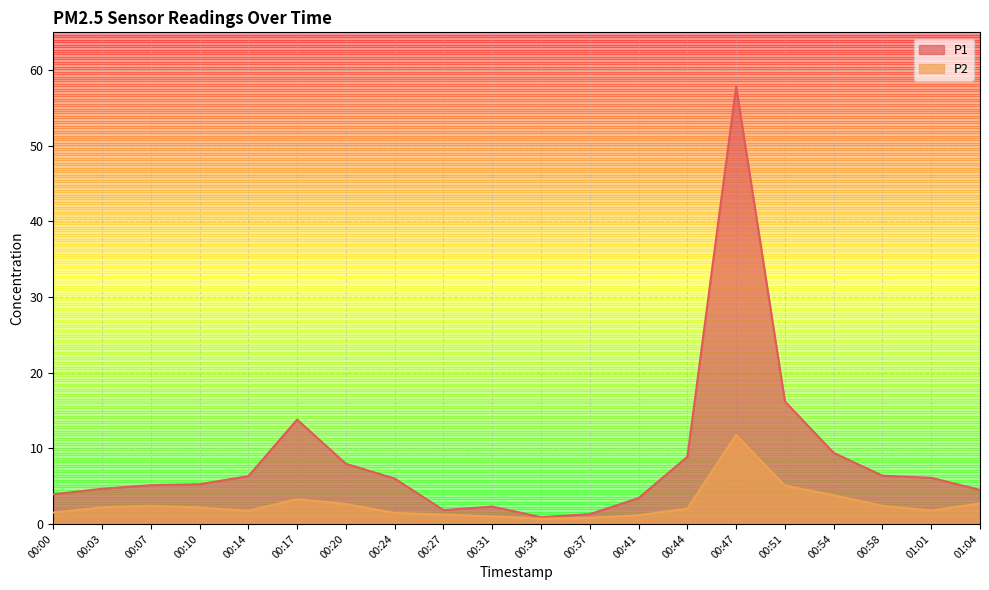

What is the difference between the P1 values at 00:20 and 00:03?

3.3